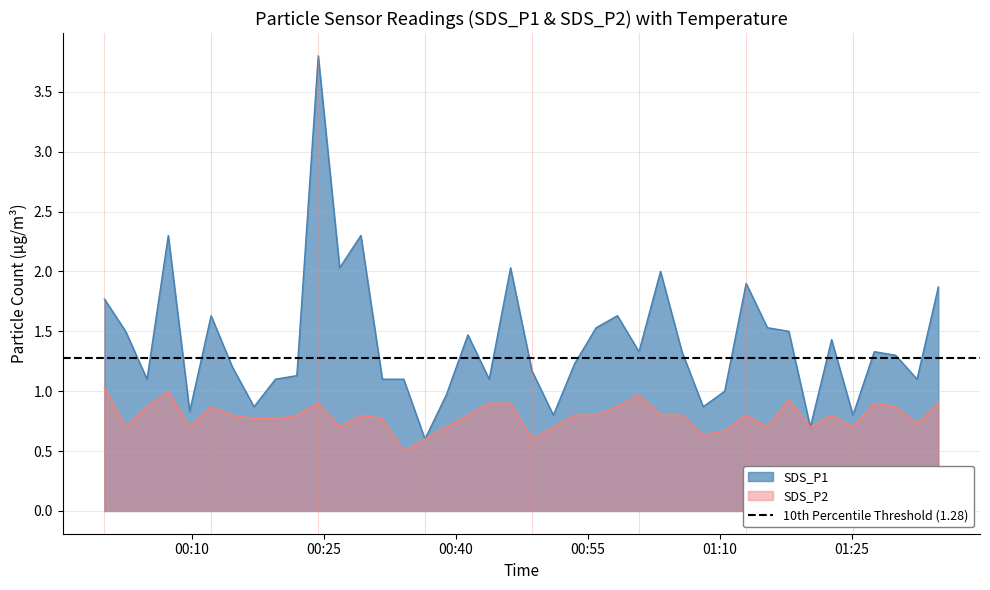

At how many categories does at least one series exceed 1?

31